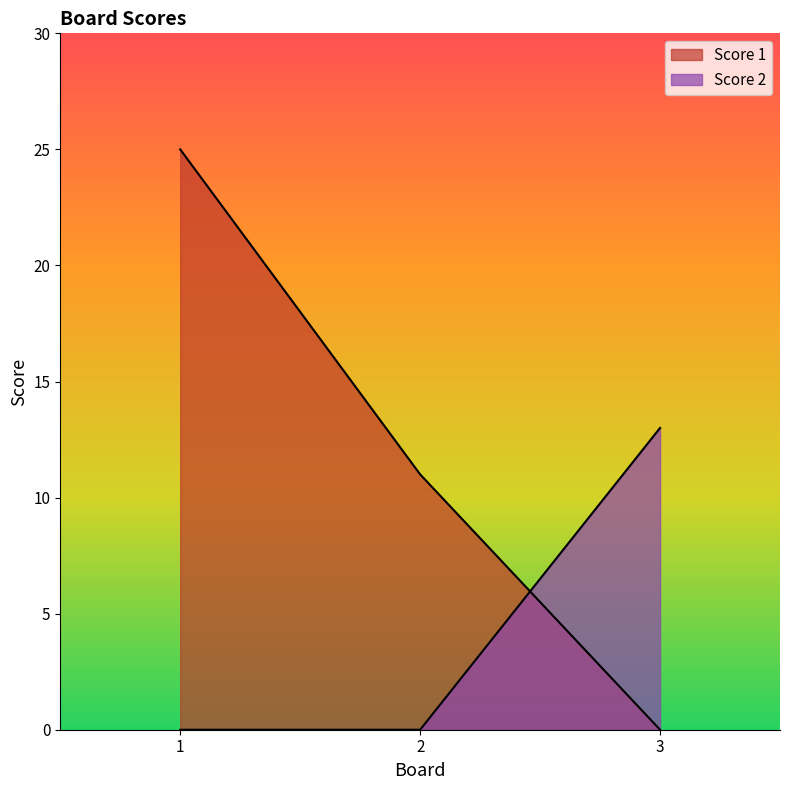

What are all the series names shown in the legend?

Score 1, Score 2